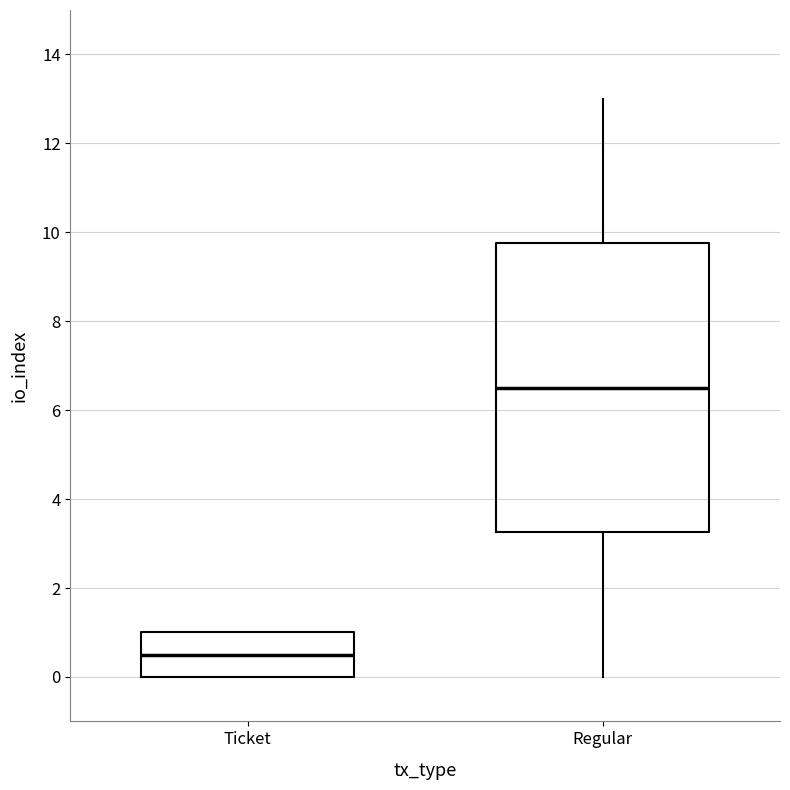

Reading left to right, transcribe this box plot: for each box, give where its median line is, the range the box spans, and where its two whiskers end, as read against the y-axis. The values are not printed on the chart, so give them approximately, as read against the axis.

Ticket: median 0.6, box 0.0 to 1.0, whiskers 0.0 to 1.0
Regular: median 6.6, box 3.2 to 9.8, whiskers 0.0 to 13.0